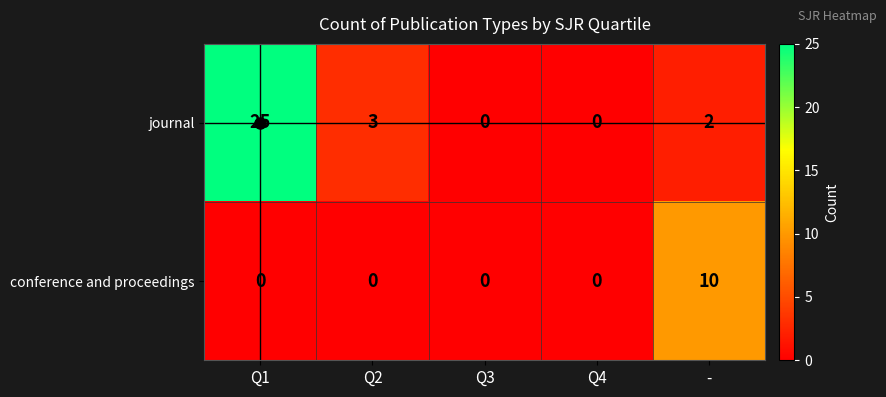

Is it true that journal equals -8 at Q4?

False